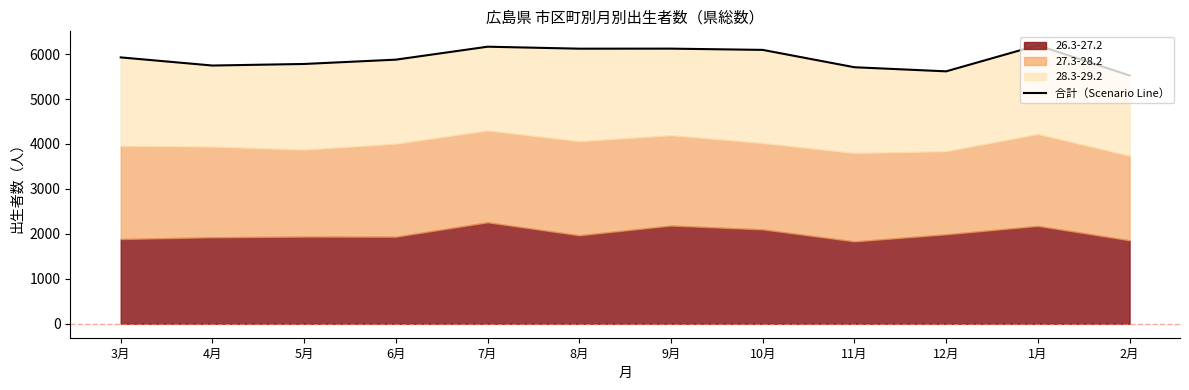

Read the value at 12月.

5616